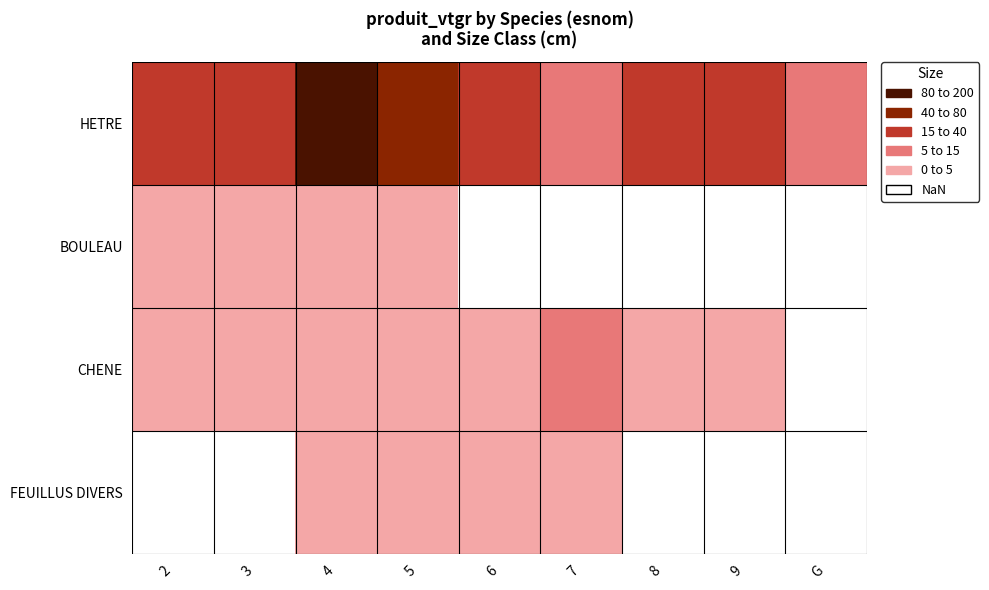

How many series are shown in this chart?

4